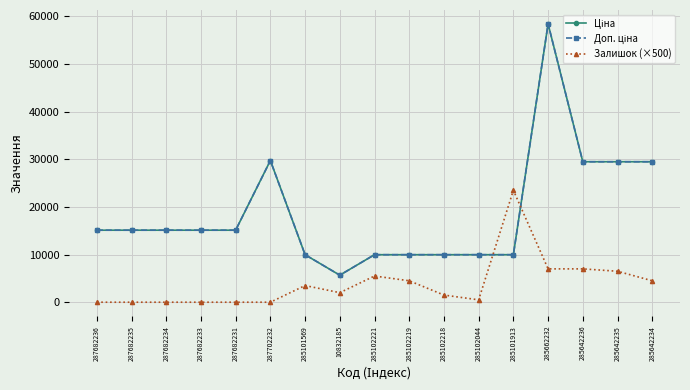

What is the sum of all Залишок (×500) values?

66000.0